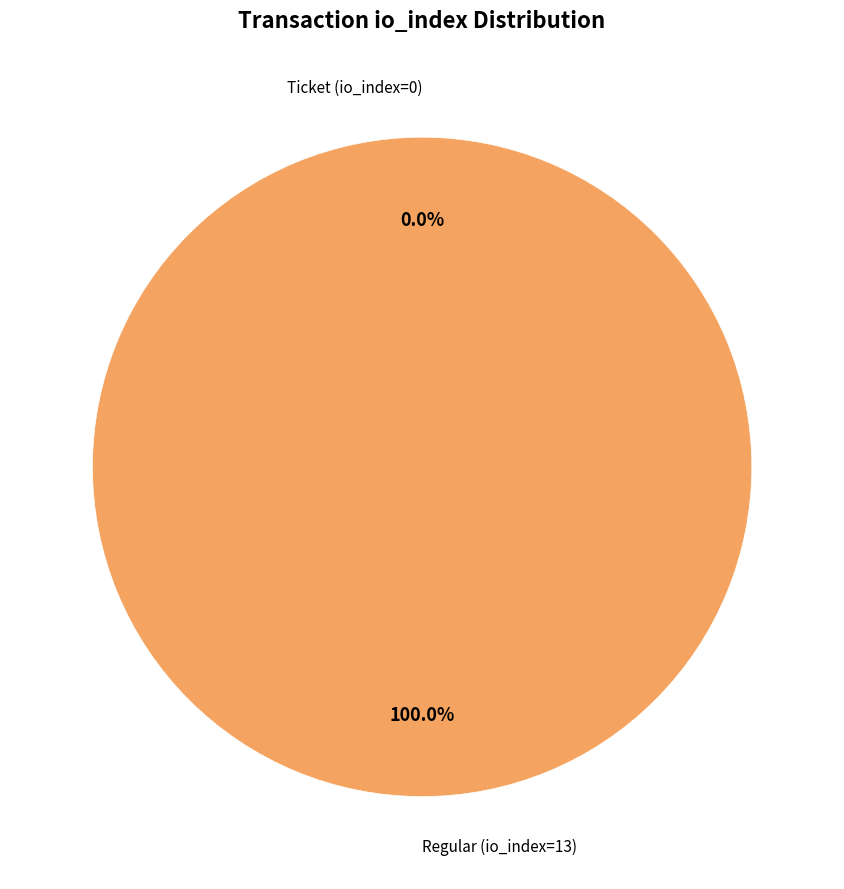

How many segments does this pie chart have?

2